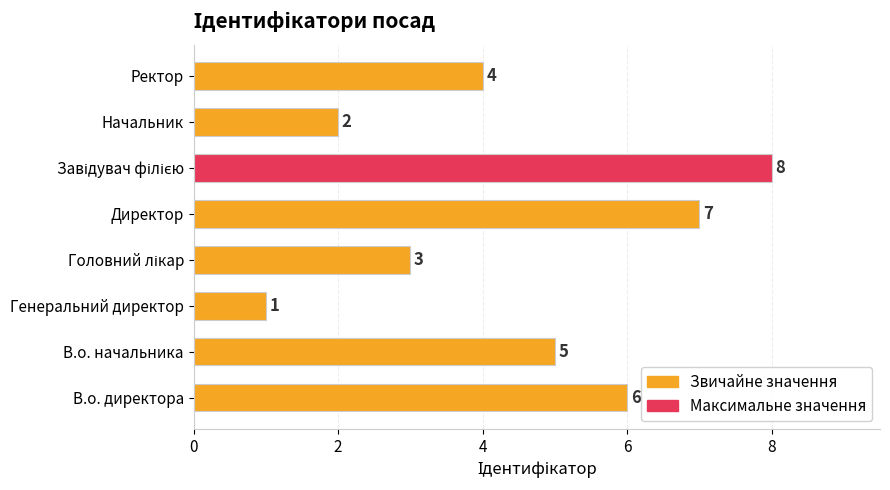

How many series are shown in this chart?

1